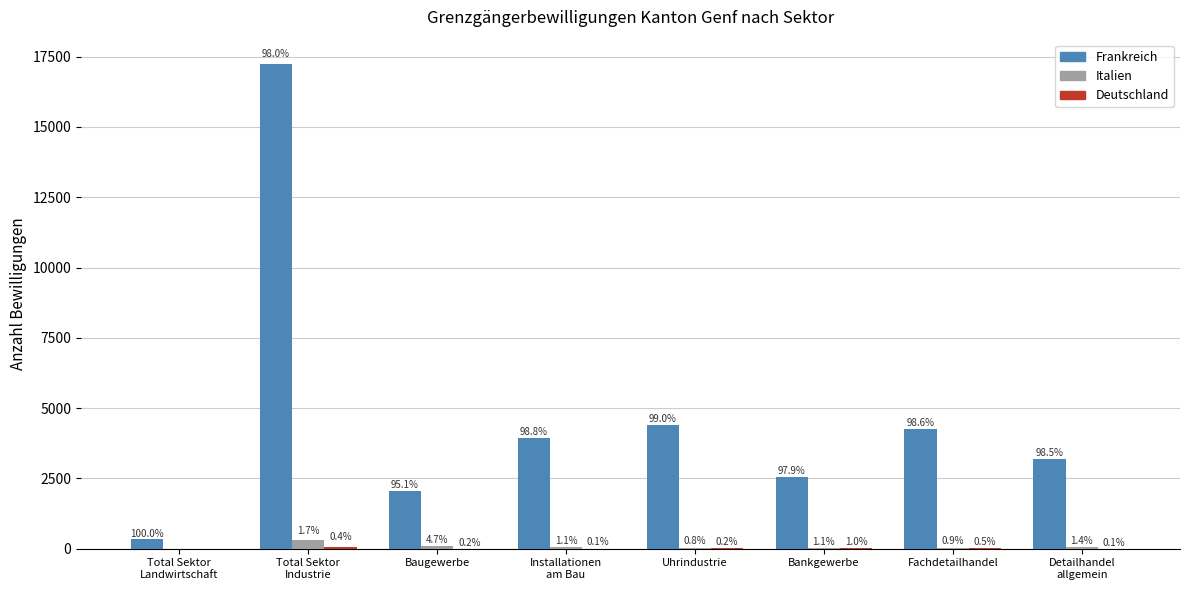

Is it true that Italien equals 49 at Bankgewerbe?

False